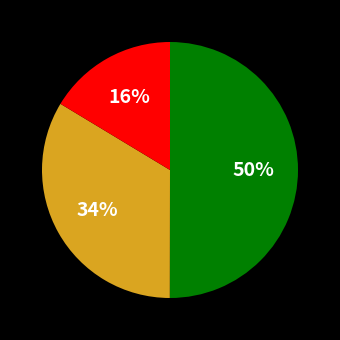

How many segments does this pie chart have?

3